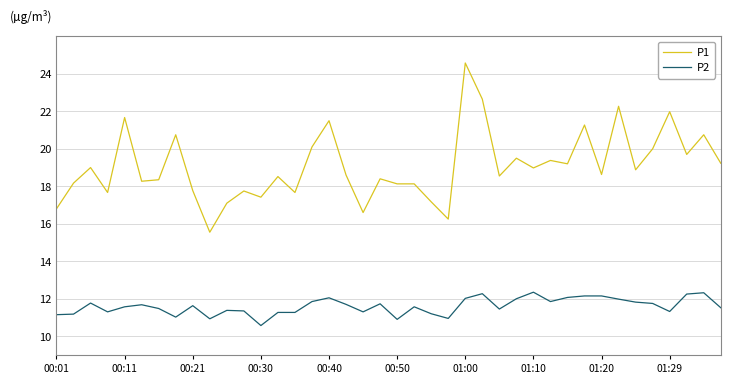

What is the lowest value of the P1 series?

15.6